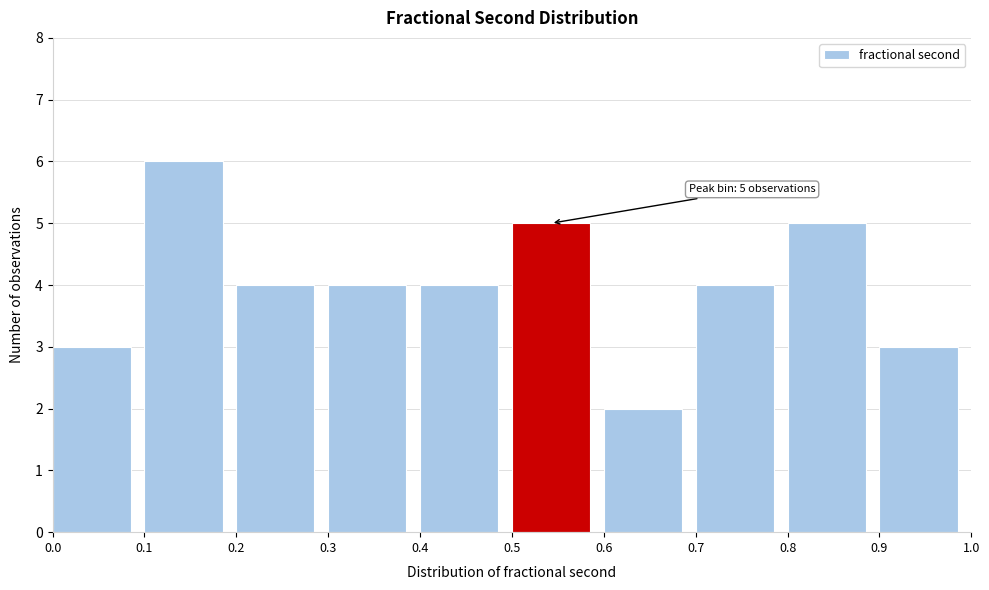

Which range on the x-axis has the tallest bar?

0.1 to 0.2